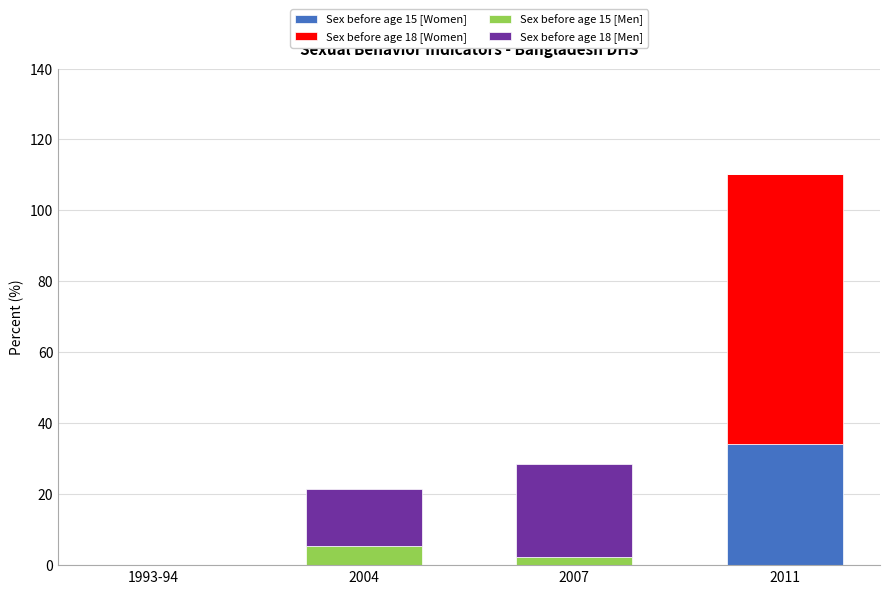

True or false: Sex before age 15 [Women] has a value of -22.3 at 1993-94.

False